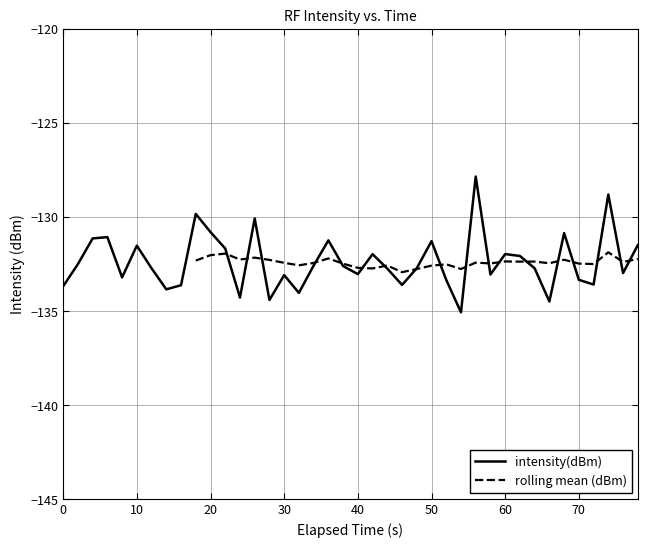

Is it true that intensity(dBm) equals -130.8 at 20?

True